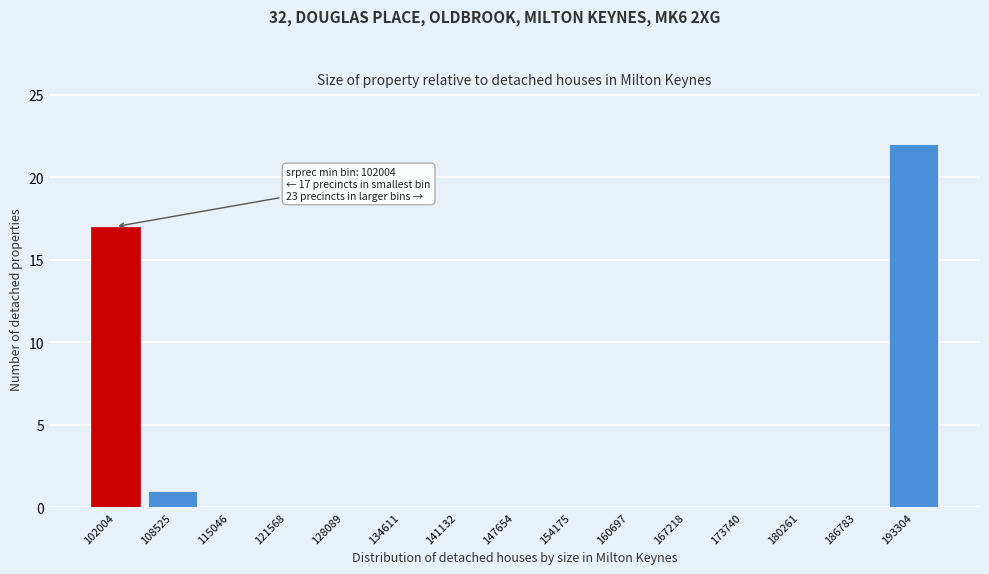

Reading left to right, transcribe all the data shown in this chart.

102004=17	108525=1	115046=0	121568=0	128089=0	134611=0	141132=0	147654=0	154175=0	160697=0	167218=0	173740=0	180261=0	186783=0	193304=22